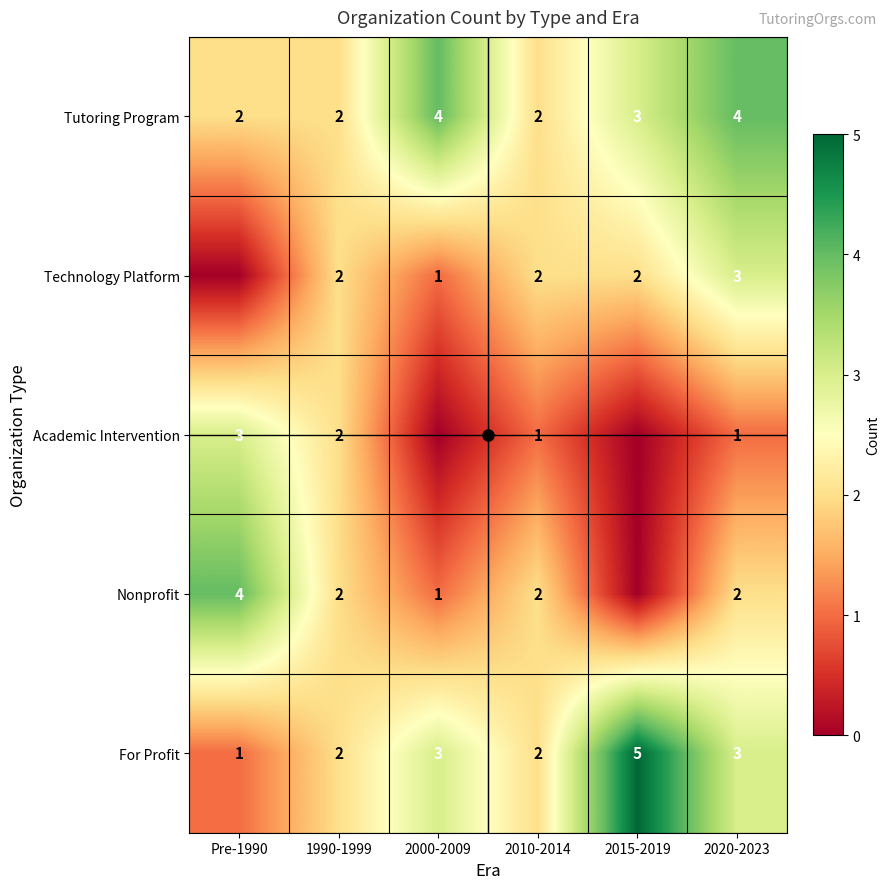

Which series has the largest total across all categories?

Tutoring Program